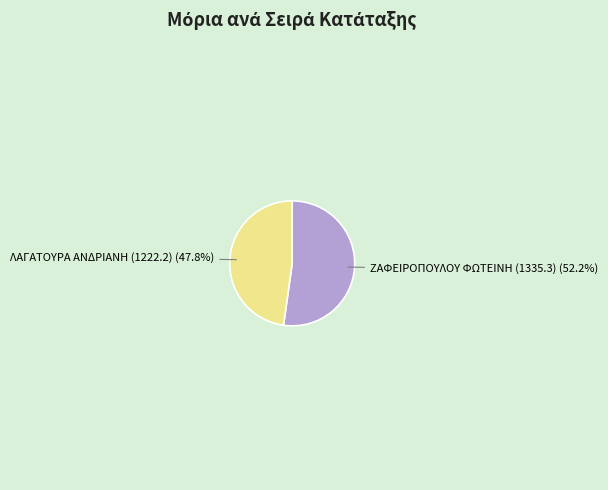

Combined, do ΛΑΓΑΤΟΥΡΑ ΑΝΔΡΙΑΝΗ (1222.2) and ΖΑΦΕΙΡΟΠΟΥΛΟΥ ΦΩΤΕΙΝΗ (1335.3) account for over 50%?

Yes